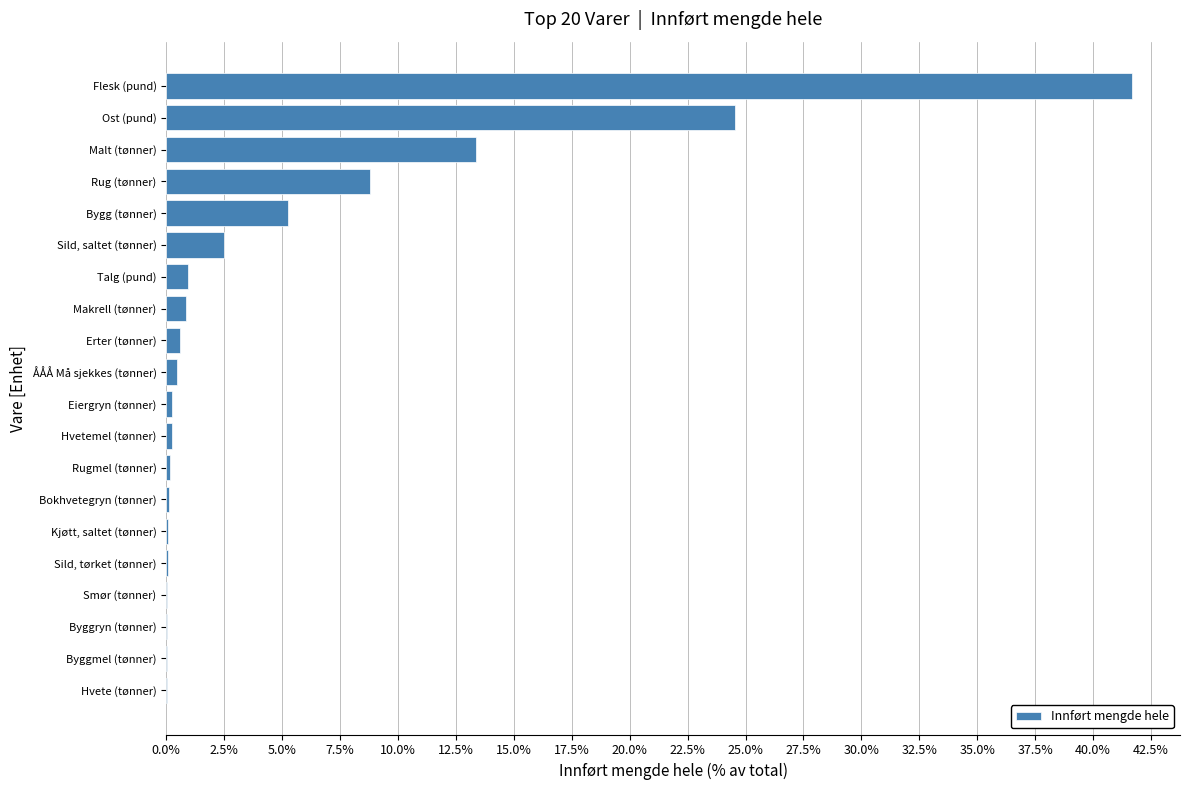

The value at Ost (pund) is 14.7. True or false?

False